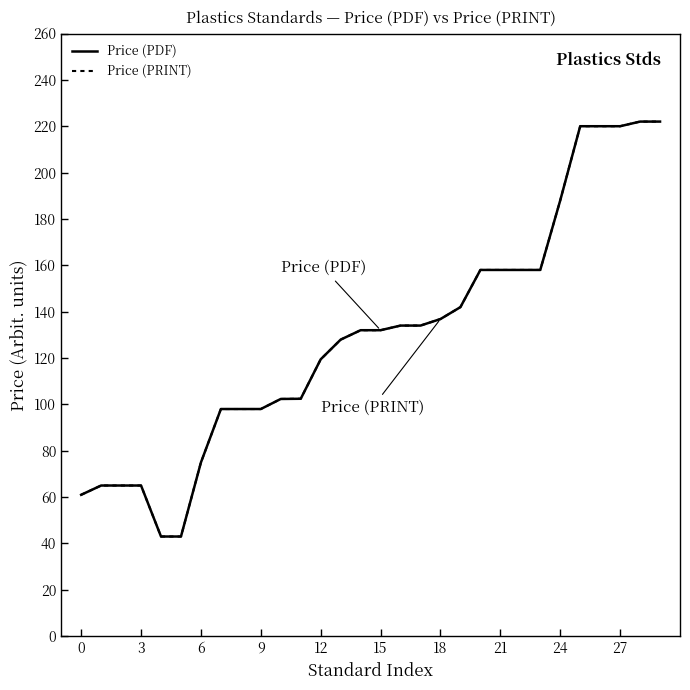

Does the chart display data point markers on the line(s)?

No